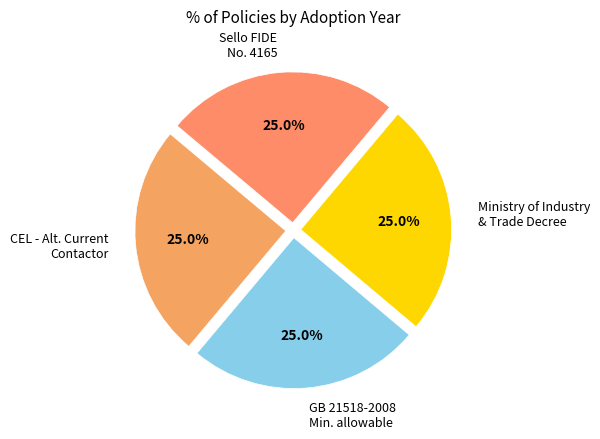

Is there a majority slice in this chart?

No